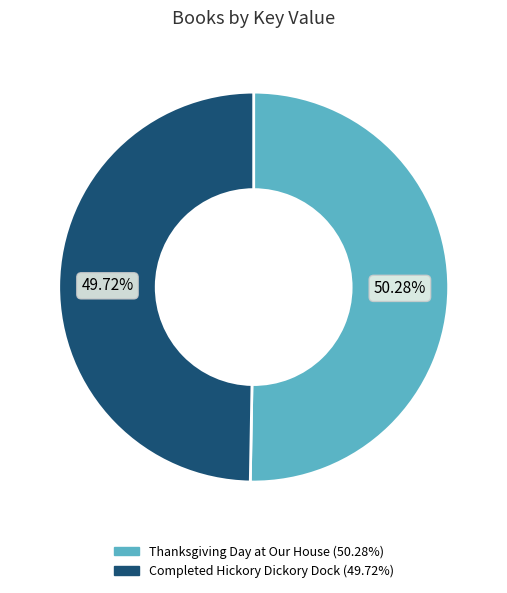

What is the largest slice in the pie chart?

Thanksgiving Day at Our House